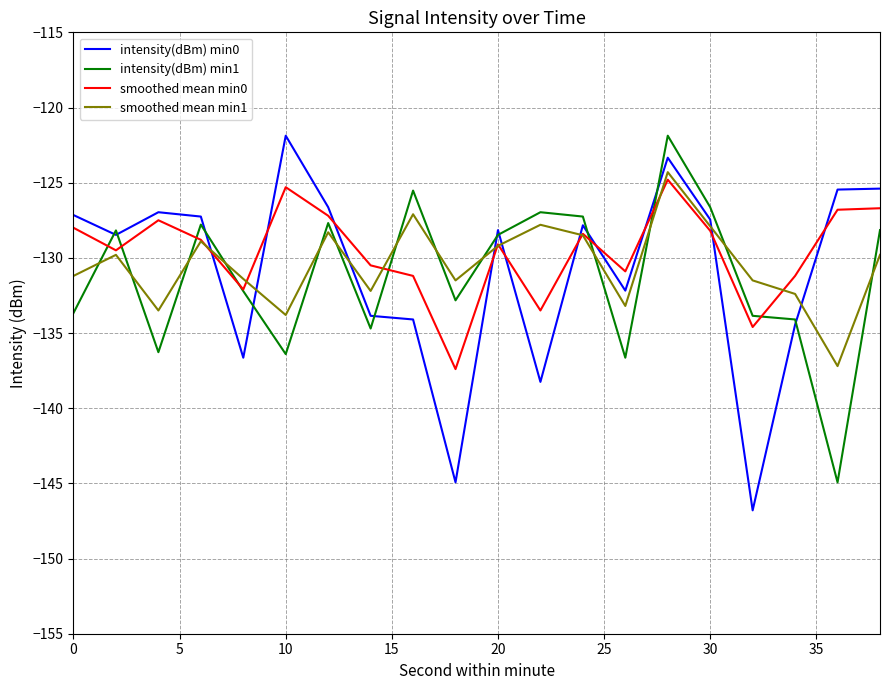

How many series are shown in this chart?

4